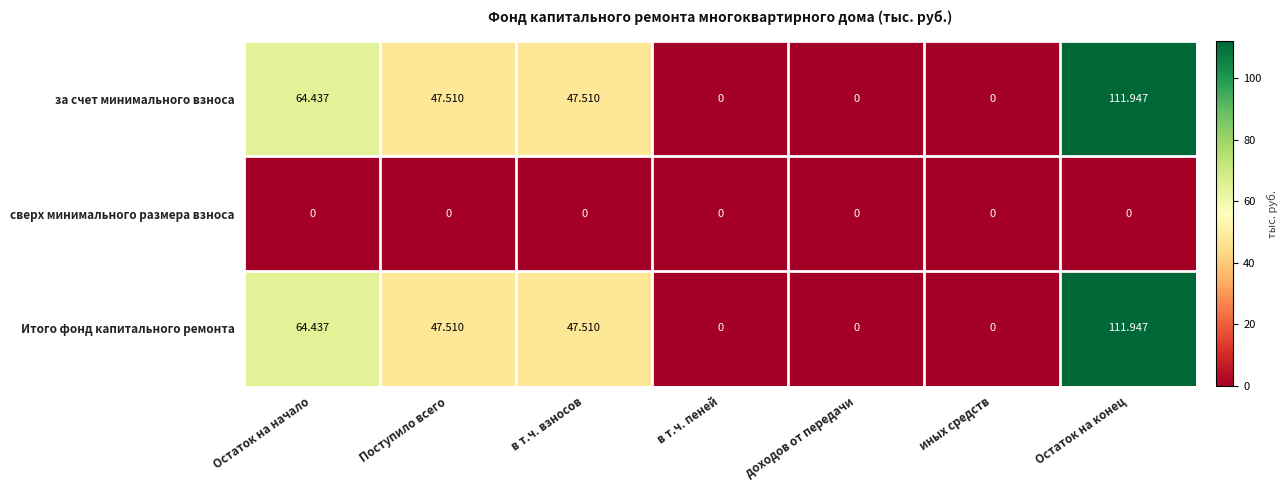

How many series are shown in this chart?

3